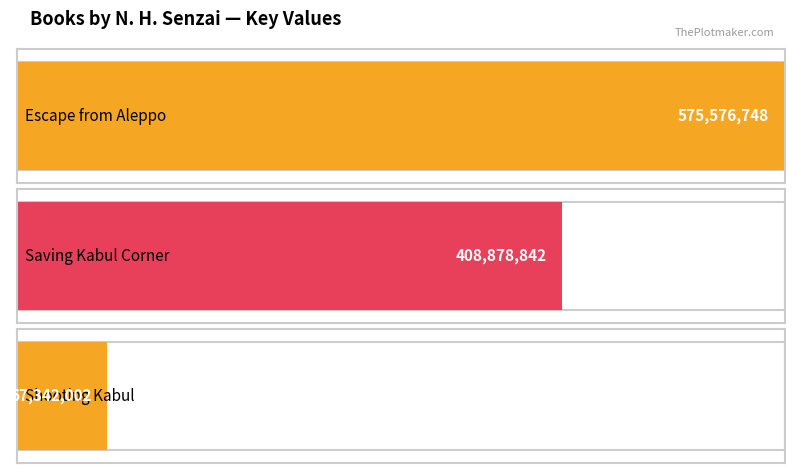

List the labels in order of value, largest first.

Escape from Aleppo, Saving Kabul Corner, Shooting Kabul